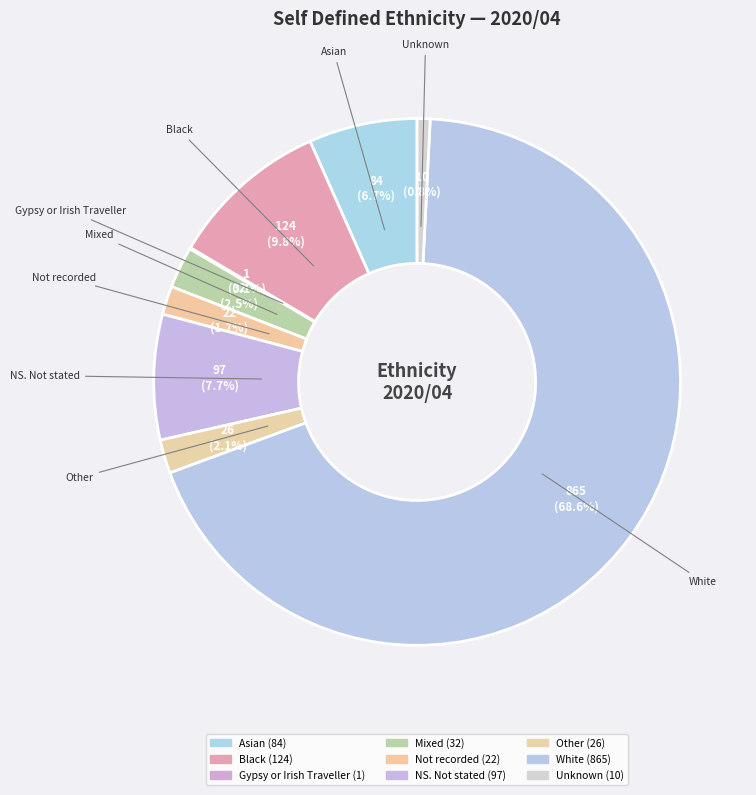

Rank the categories by value from highest to lowest.

White, Black, NS. Not stated, Asian, Mixed, Other, Not recorded, Unknown, Gypsy or Irish Traveller